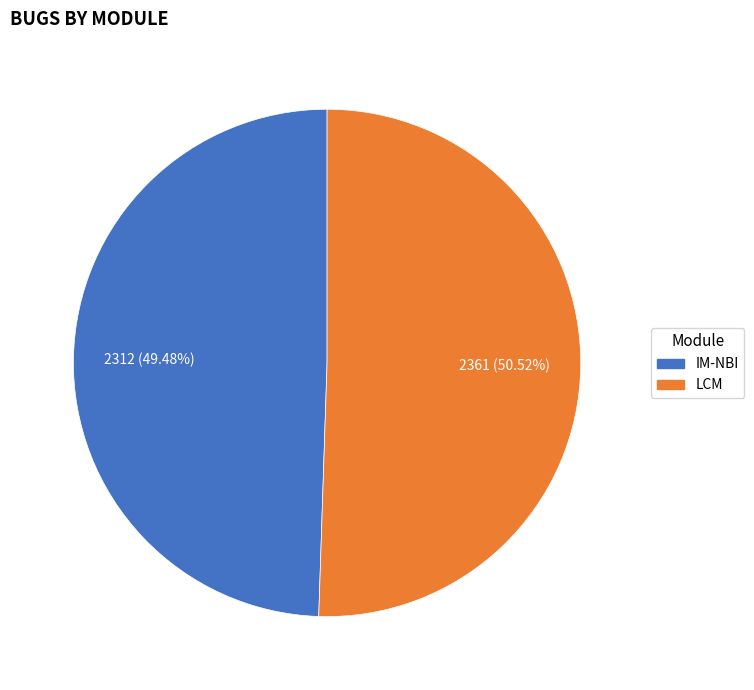

Does any single category account for the majority?

Yes